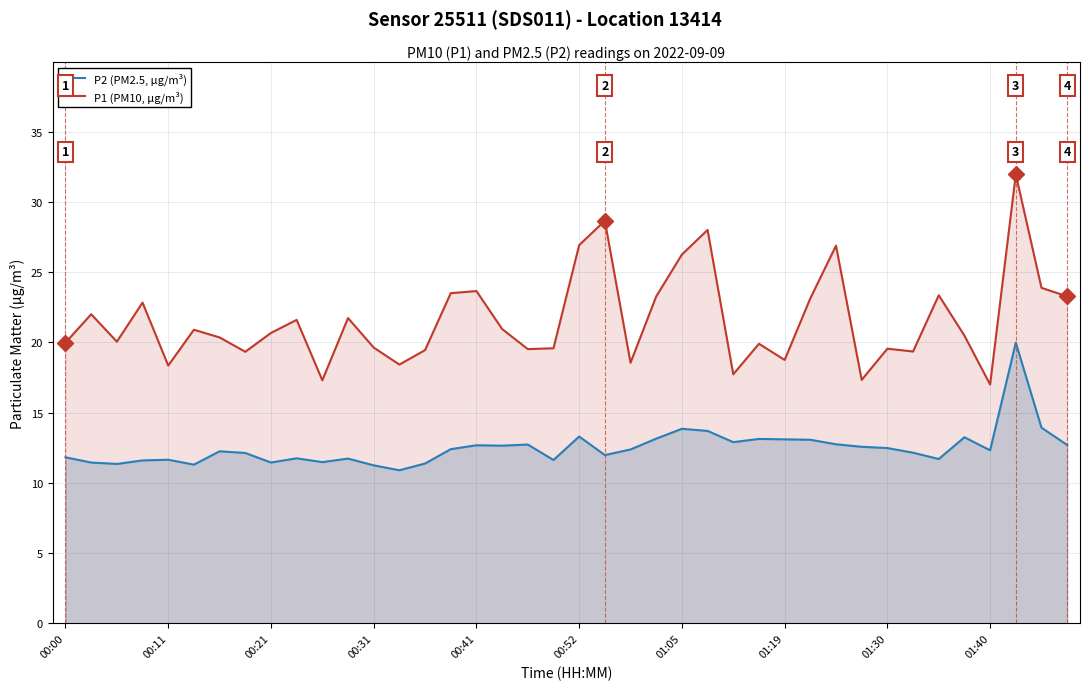

List the series in order of their overall mean, highest first.

P1 (PM10, μg/m³), P2 (PM2.5, μg/m³)